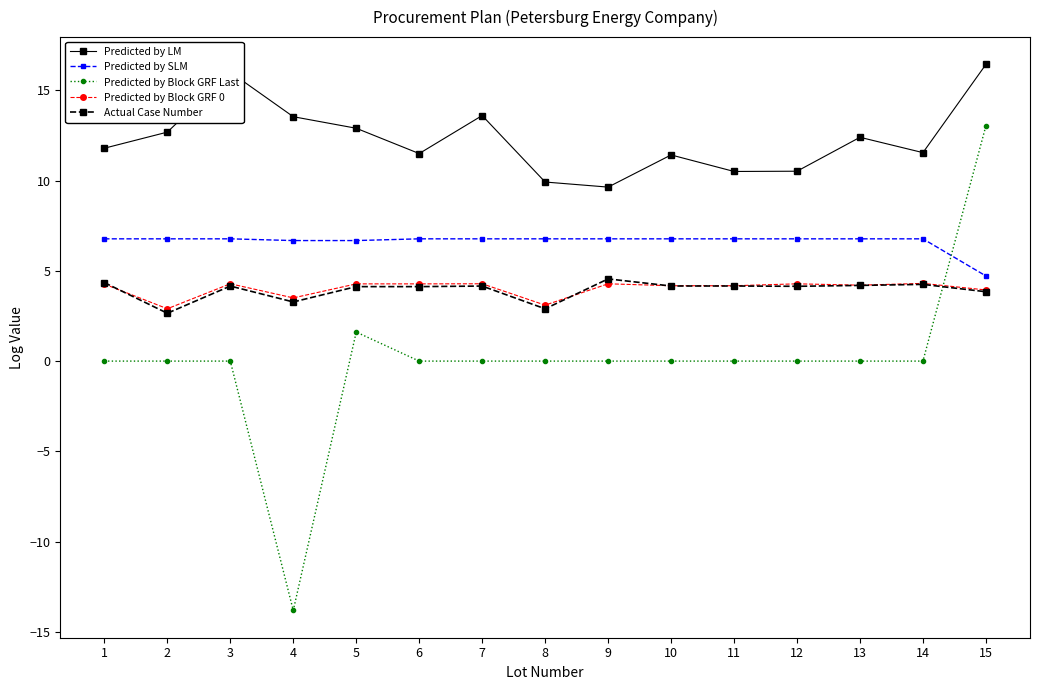

True or false: Predicted by SLM and Actual Case Number cross at least once.

False